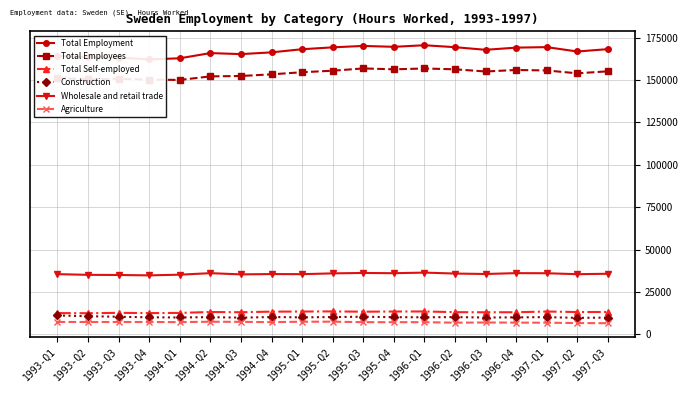

Where does the Total Self-employed series first go above 13160?

1994-Q2